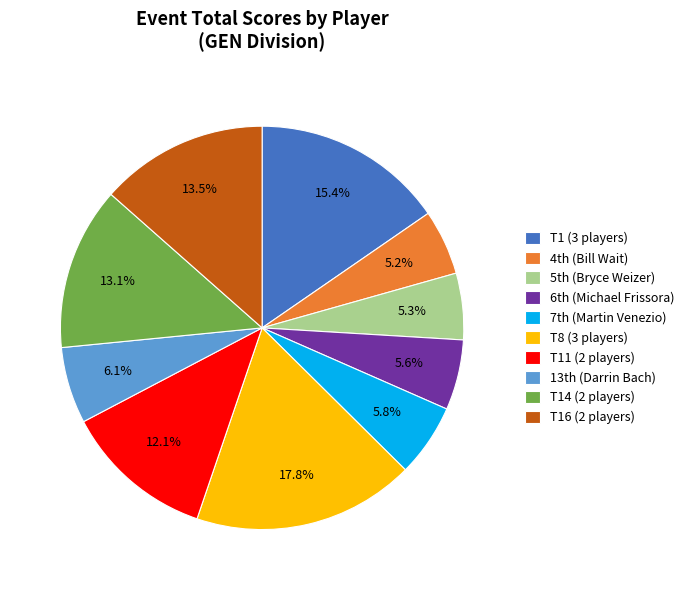

Which slice is the largest?

T8 (3 players)